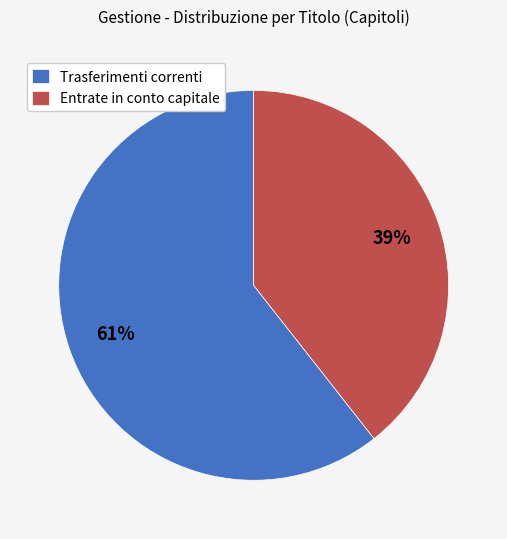

What percentage is the Trasferimenti correnti slice, to the nearest percent?

61%